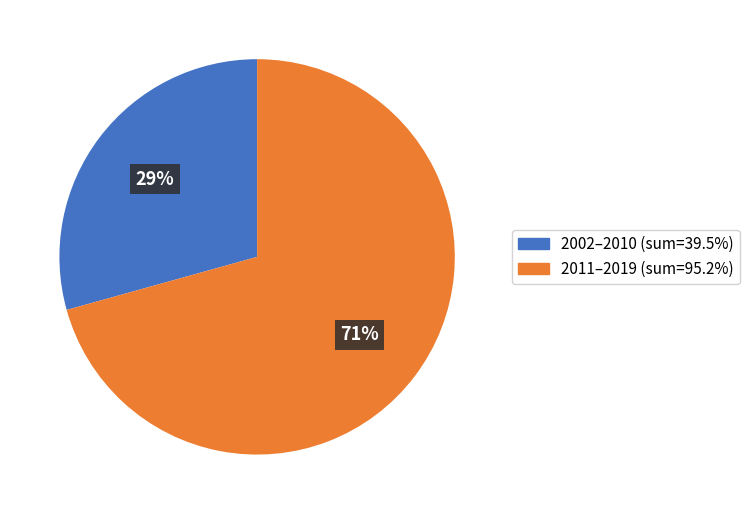

Does any single category account for the majority?

Yes